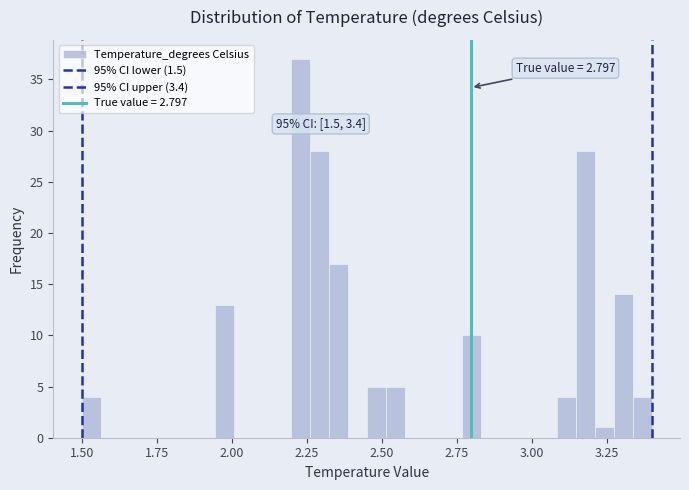

Around what value on the x-axis is the tallest bar? Give the approximate position of its centre, as read against the axis.

2.25